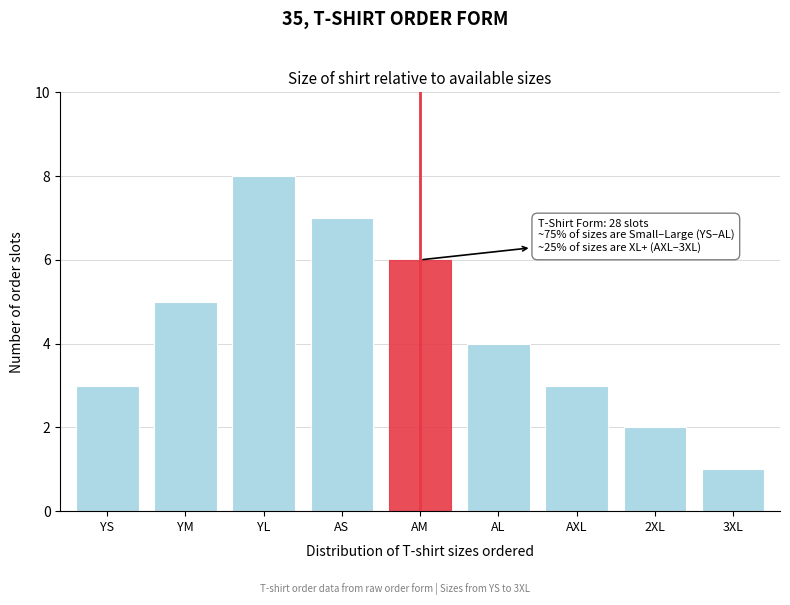

Reading left to right, what are all the values shown in this chart?

YS=3	YM=5	YL=8	AS=7	AM=6	AL=4	AXL=3	2XL=2	3XL=1